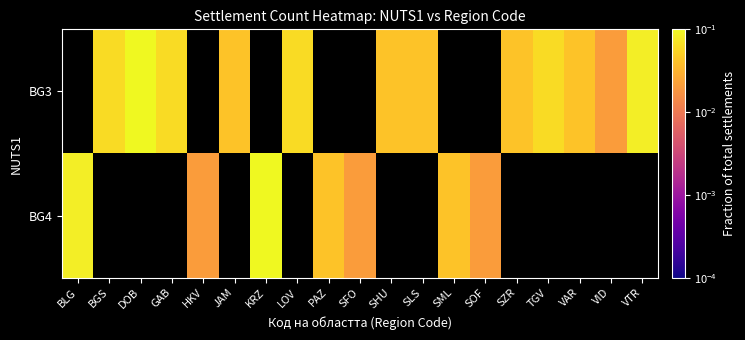

The value of BG3 at SLS is 0.1. True or false?

False